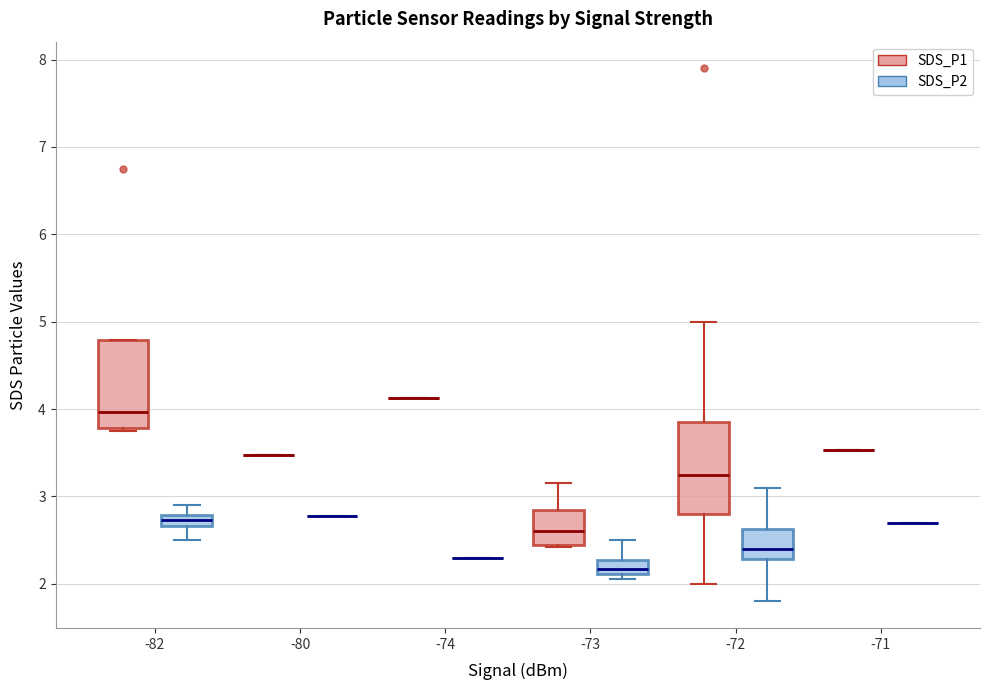

Where is the upper edge of the box for -73 (SDS_P2) on the y-axis? The values are not printed on the chart, so give them approximately, as read against the axis.

2.3